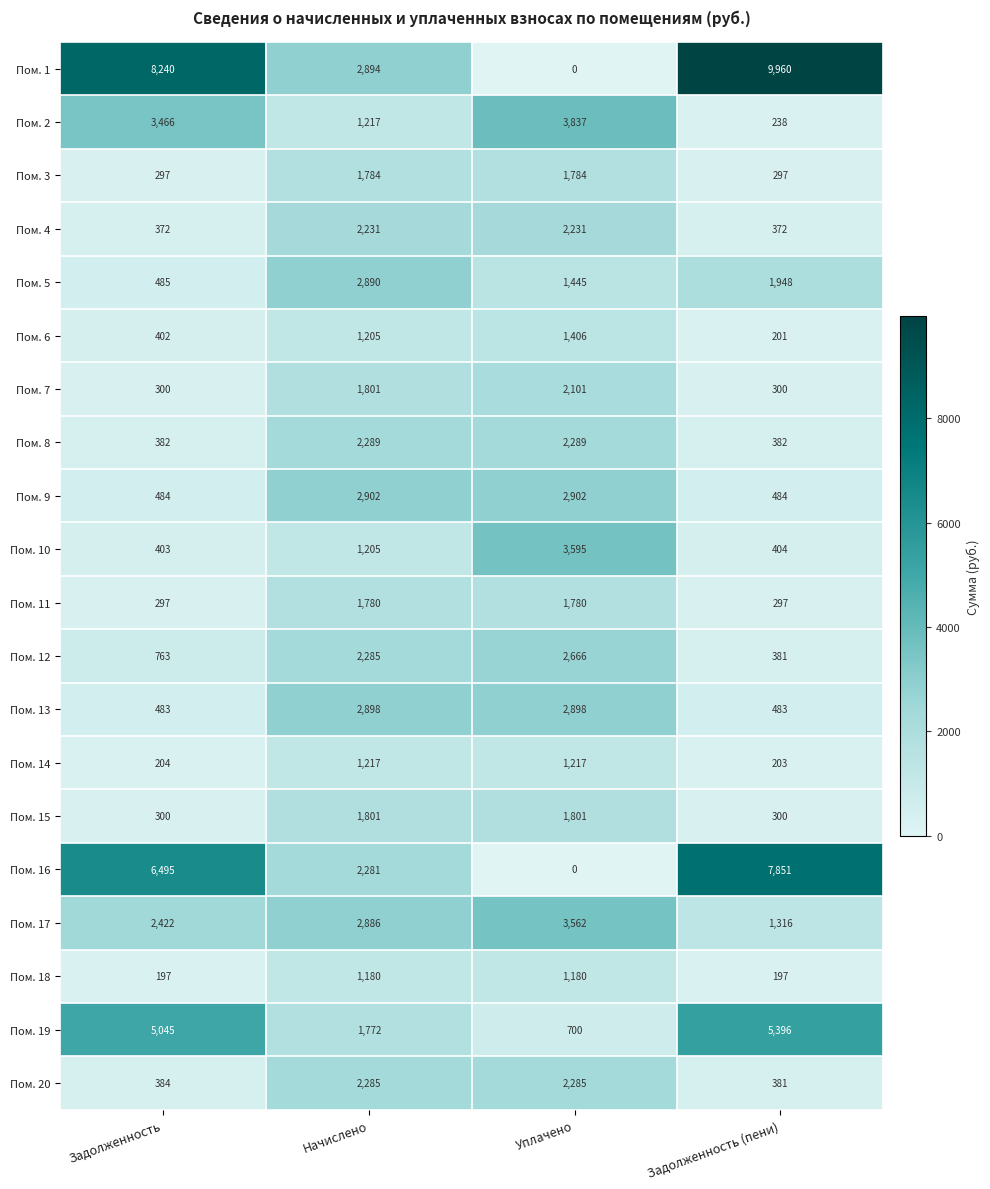

At which category is the sum across all series the highest?

Начислено